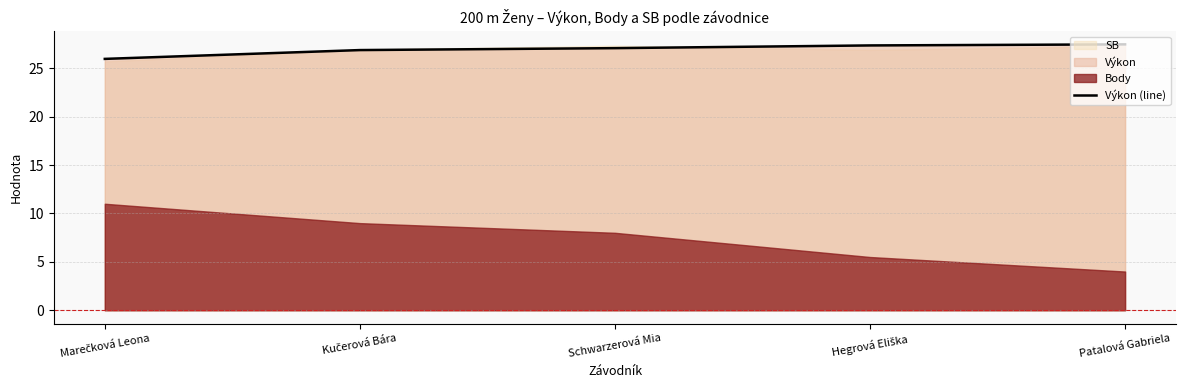

What is the label of the 5th point from the left?

Patalová Gabriela